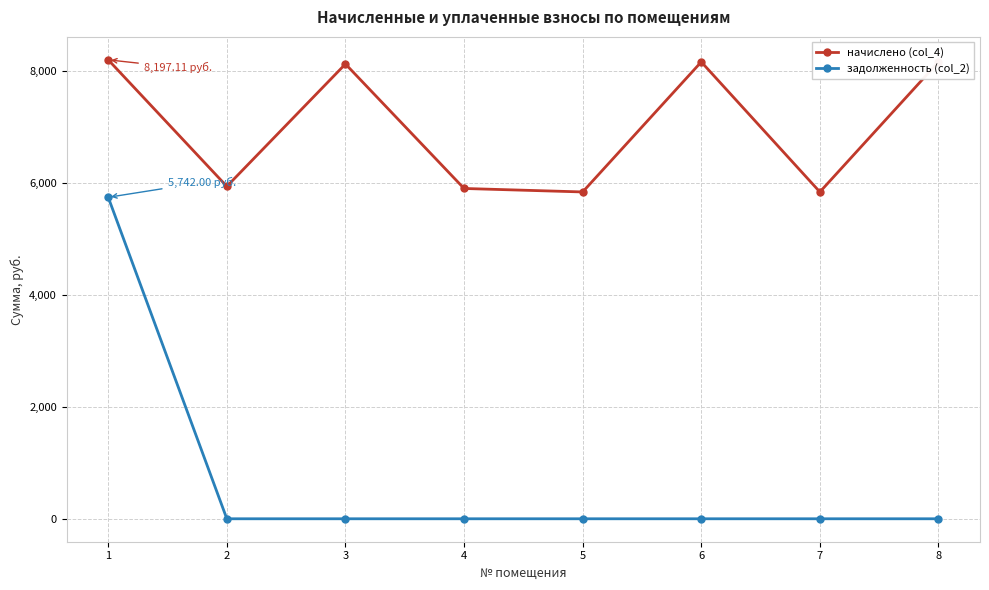

What is the lowest value of the начислено (col_4) series?

5837.4